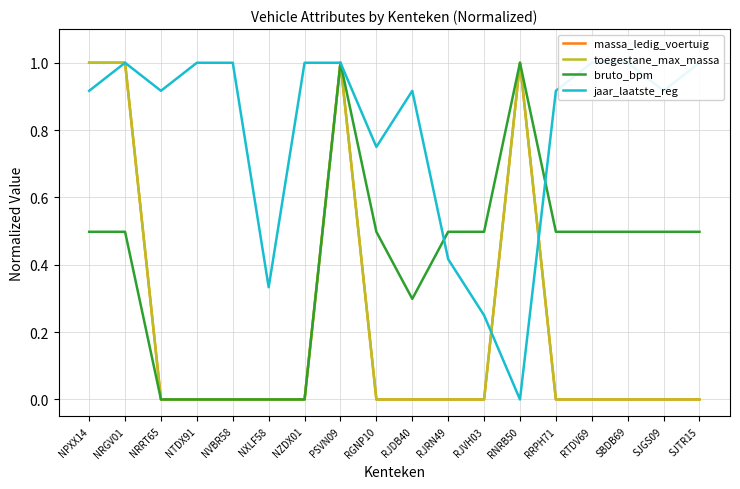

Which has a higher value, NXLF58 or NRGV01?

NRGV01